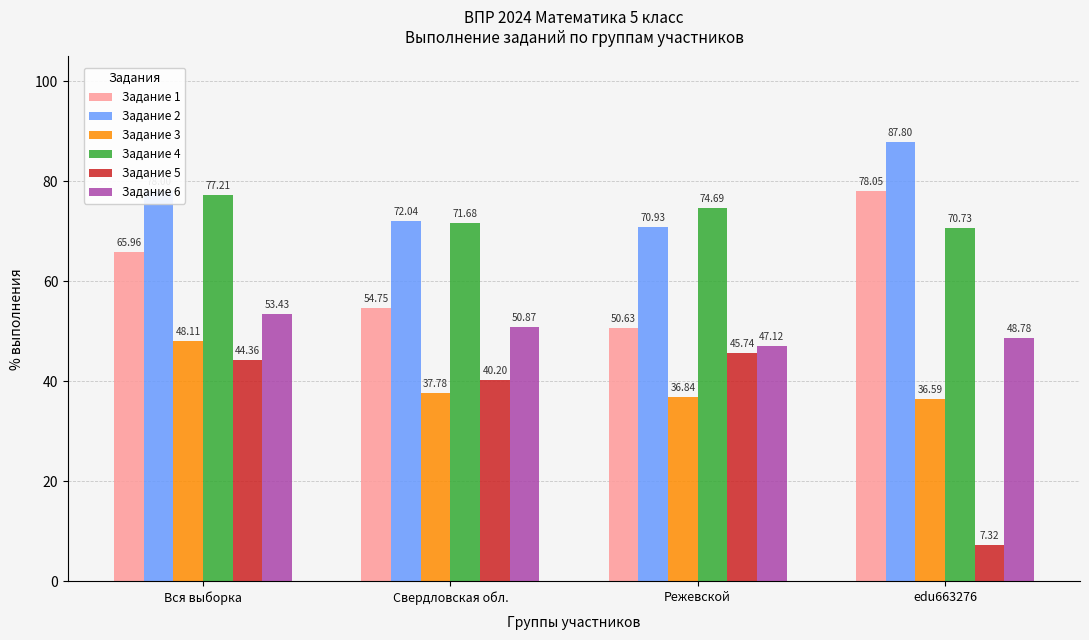

True or false: Задание 5 has a value of 45.7 at Режевской.

True